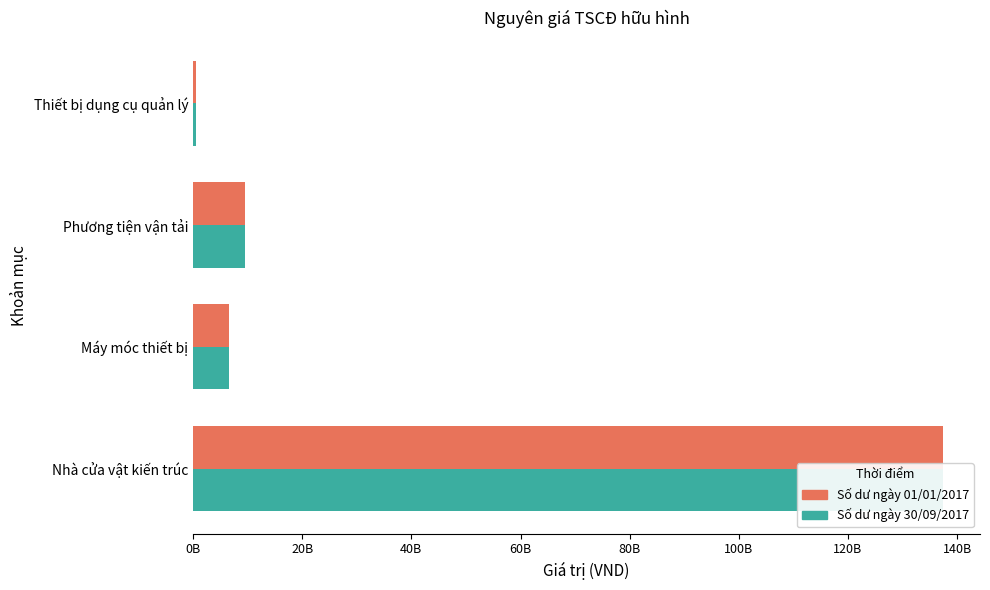

The Số dư ngày 30/09/2017 series shows 137325246282 at Nhà cửa vật kiến trúc. True or false?

True